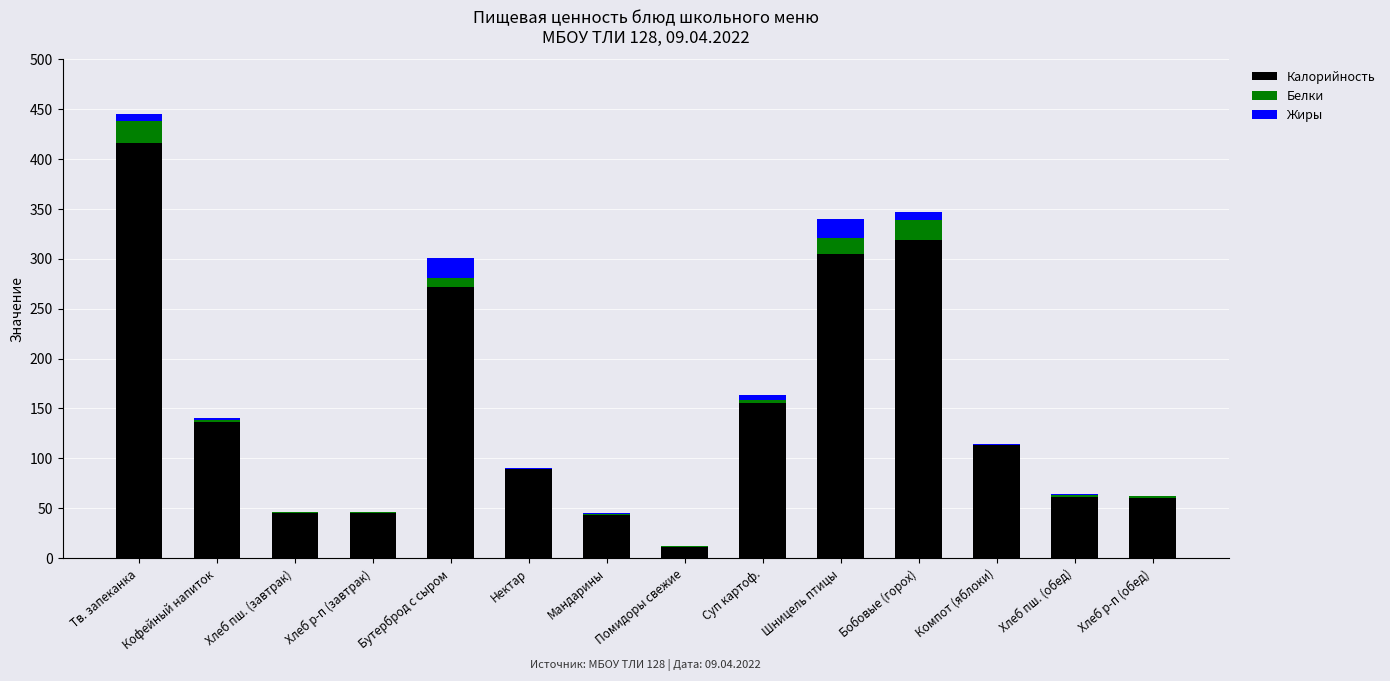

Is it true that Калорийность equals 415.6 at Тв. запеканка?

True